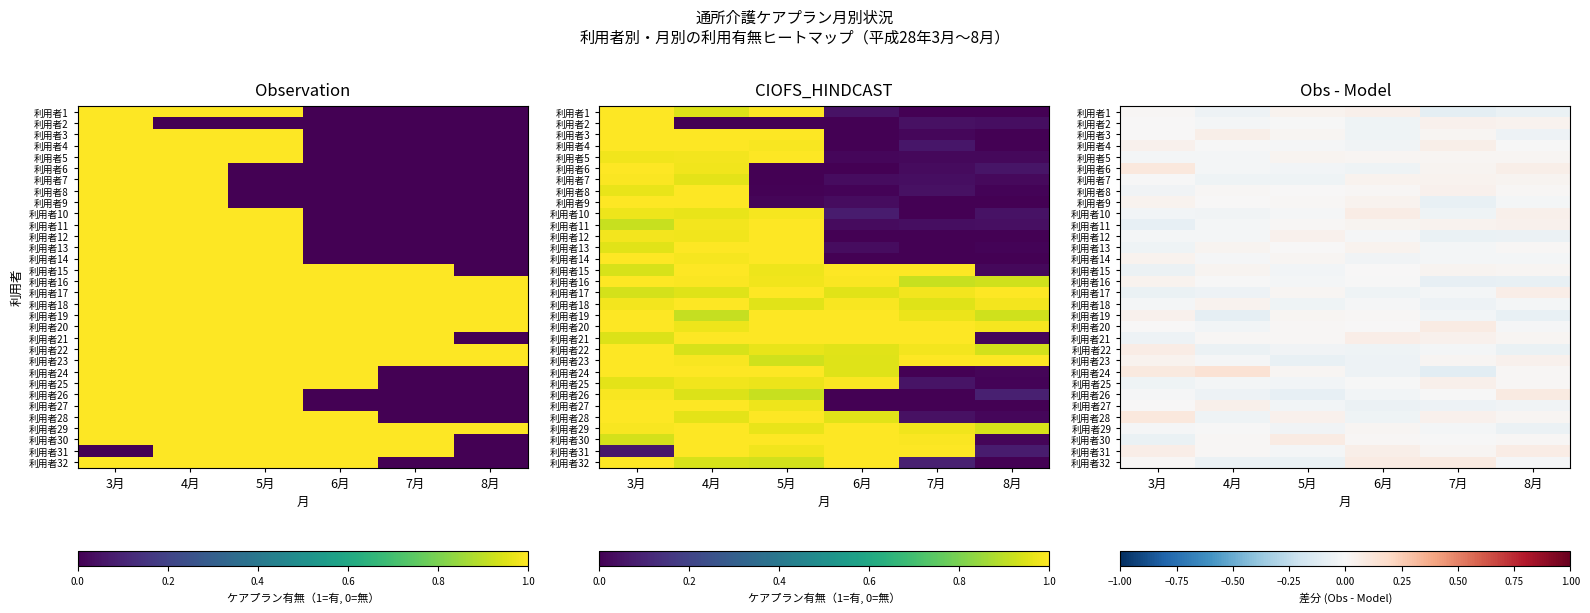

The value of 利用者30 at 3月 is -0.1. True or false?

True